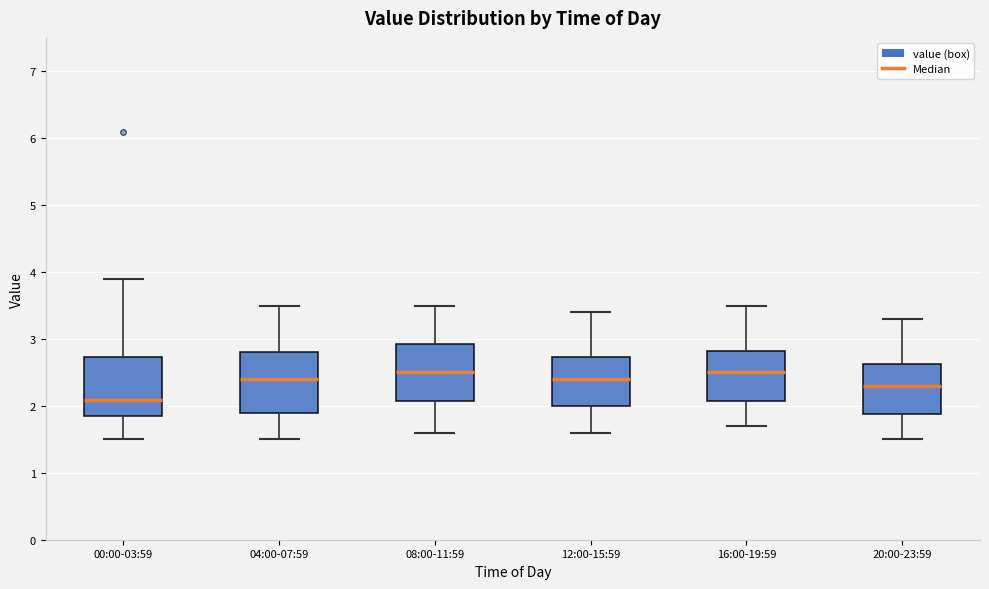

Where does the median line of the box for 12:00-15:59 sit on the y-axis? The values are not printed on the chart, so give them approximately, as read against the axis.

2.4